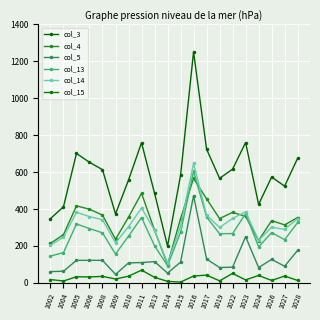

Which has a higher value, 1024 or 1011?

1011